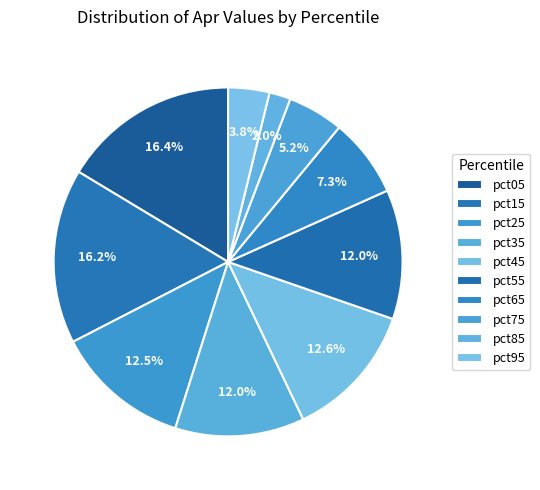

What is the smallest slice in the pie chart?

pct85